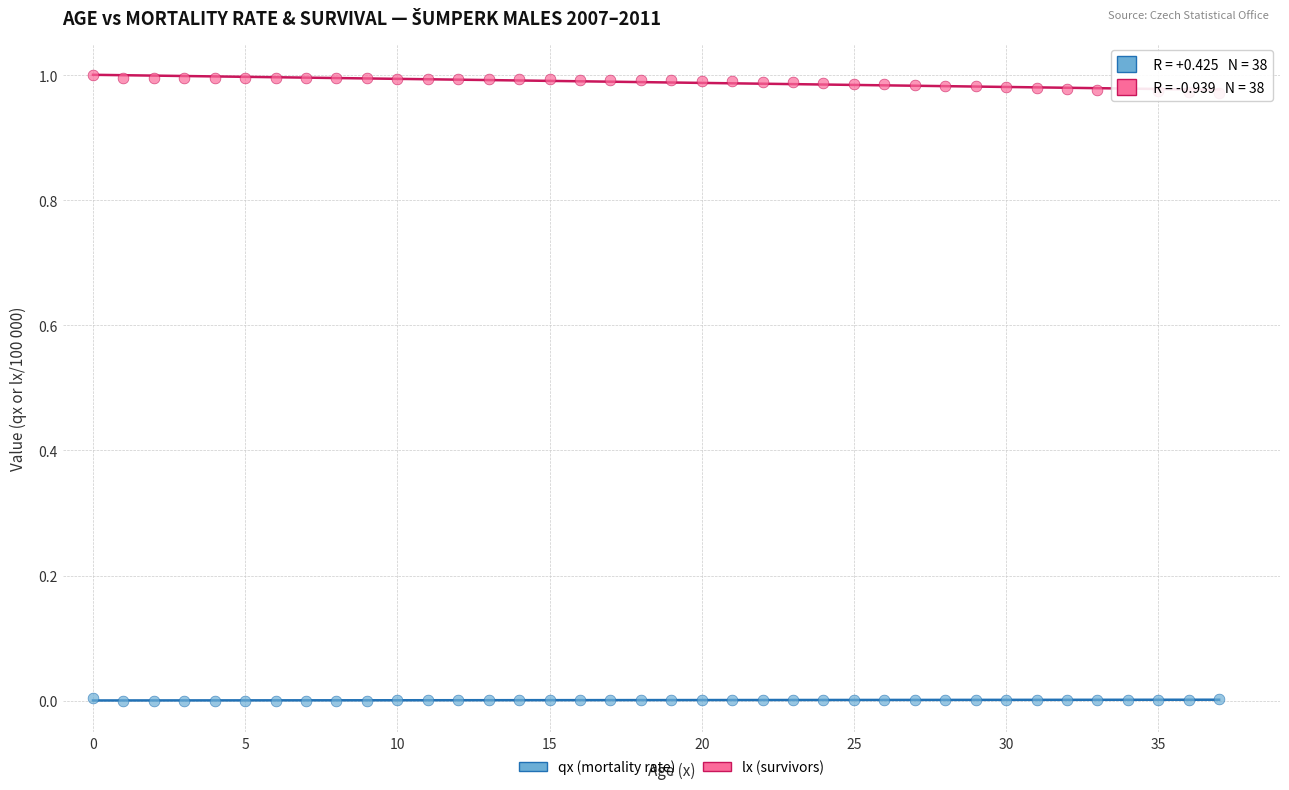

How many data points are displayed?

76